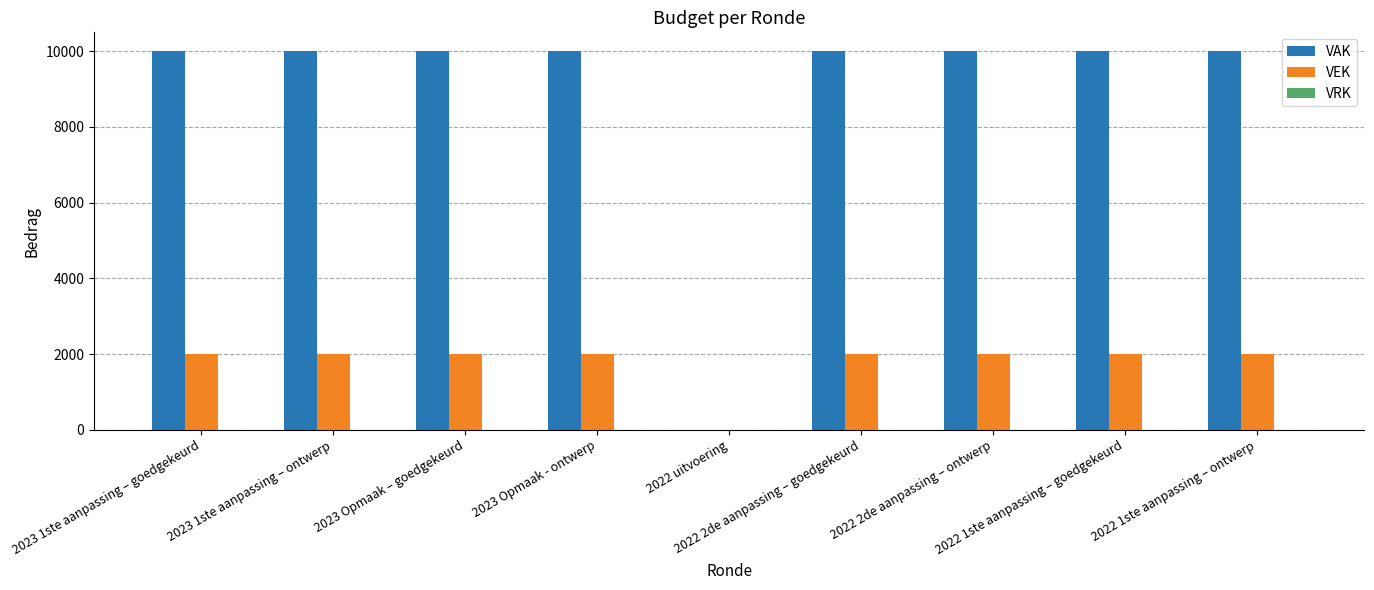

How many groups of bars are there?

9